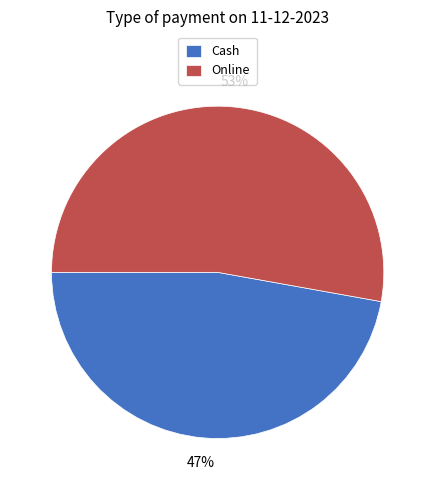

Which slice is the smallest?

Cash